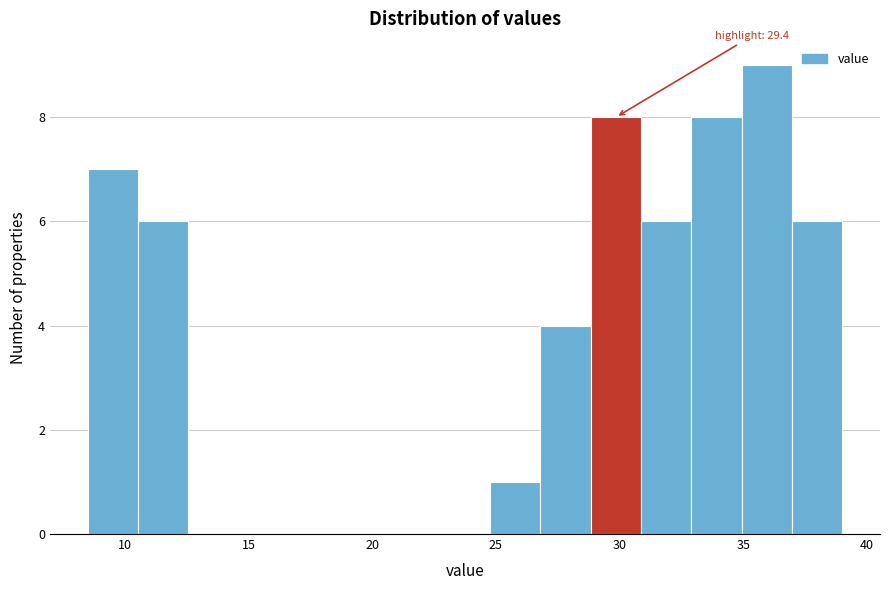

Which range on the x-axis has the tallest bar?

35.0 to 37.0